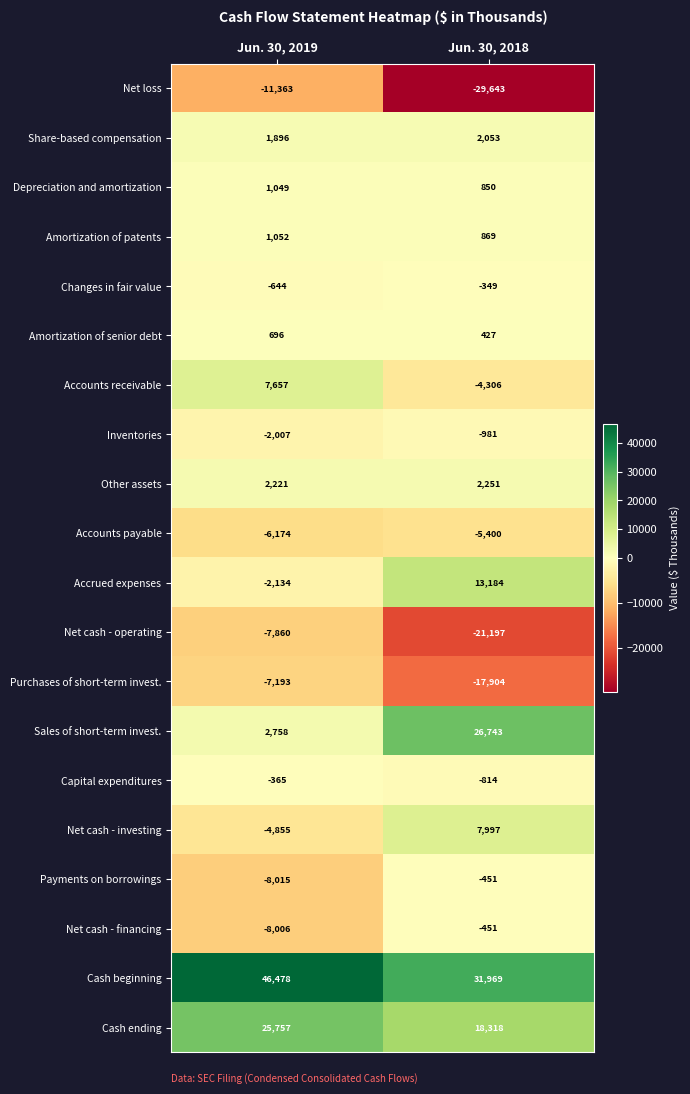

What is the minimum value shown in the chart?

-29643